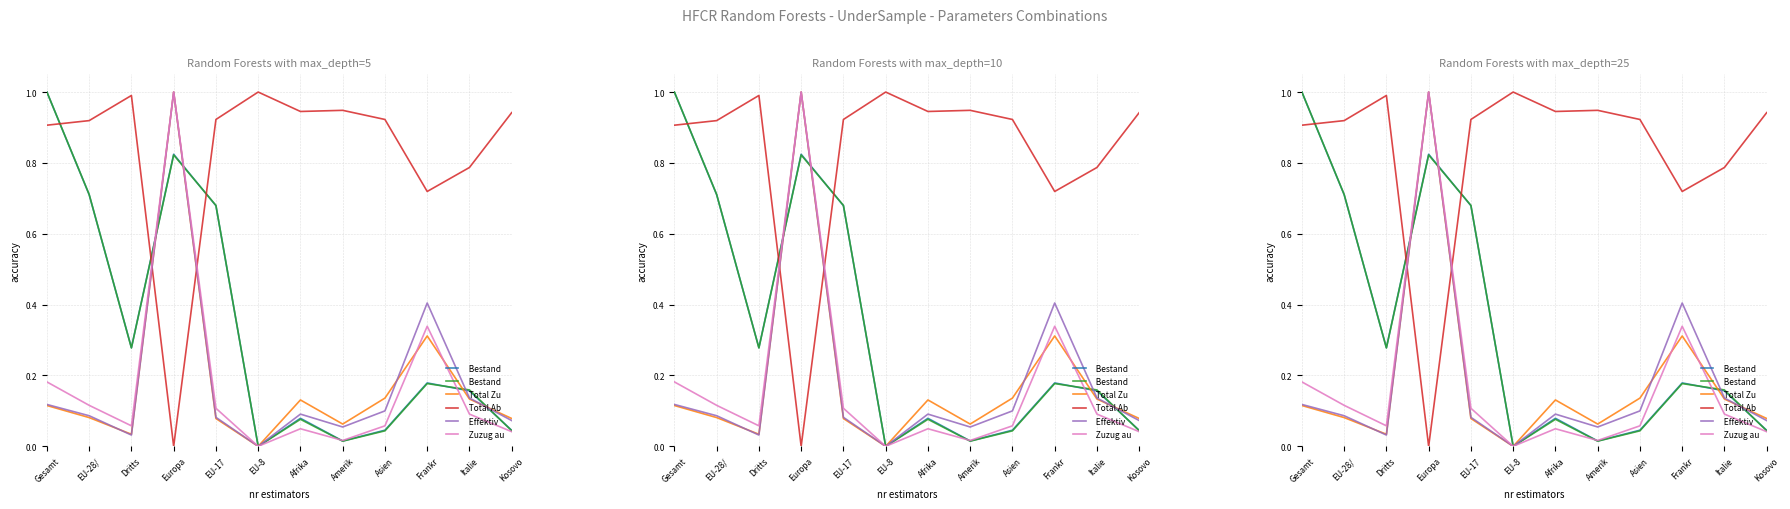

How many positive values does the Effektive Einwanderung series have?

11